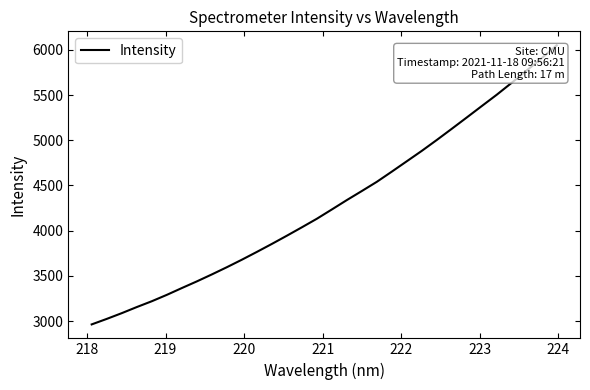

What is the difference between the maximum and minimum values?

3089.4